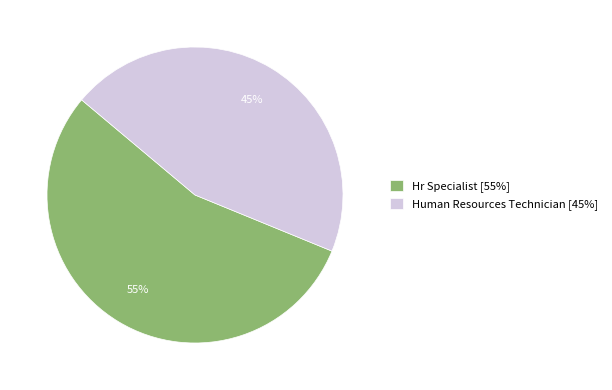

To the nearest percent, what portion does Hr Specialist represent?

55%